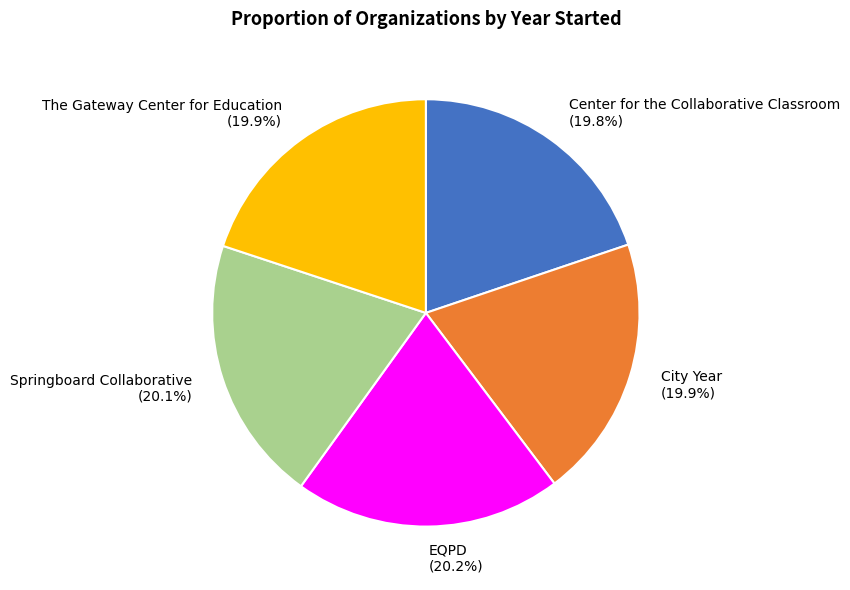

To the nearest percent, what percentage of the pie is City Year?

20%